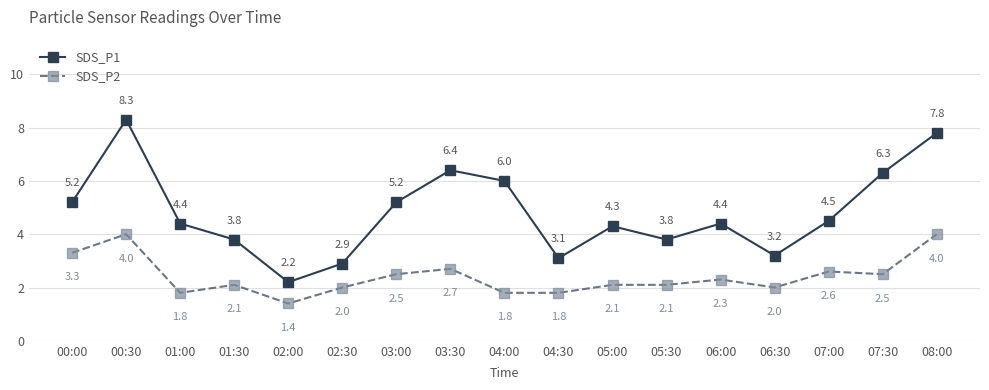

What is the difference between the maximum and minimum values in the SDS_P2 series?

2.6